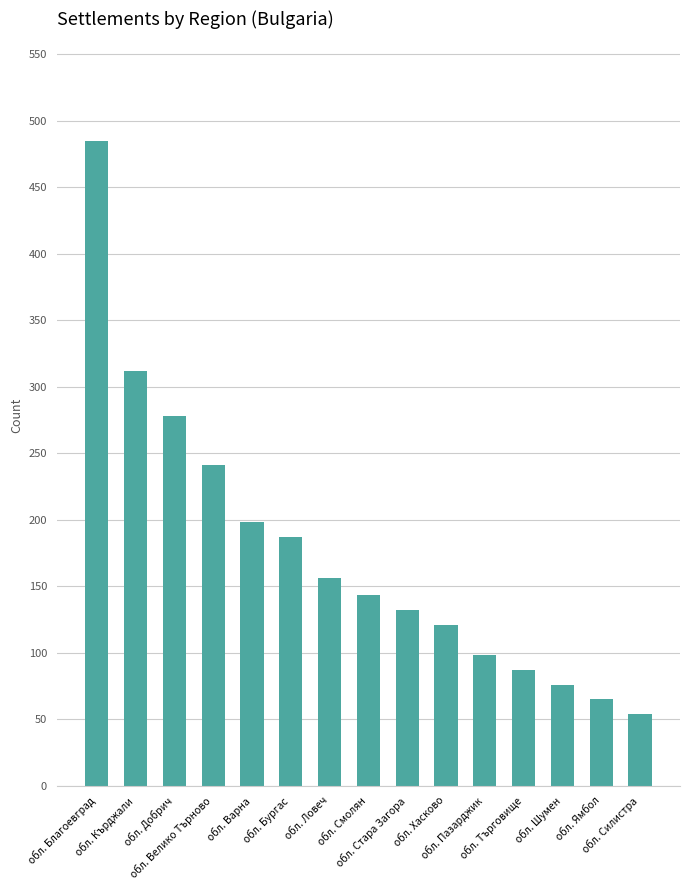

Reading left to right, extract all data points from this chart.

485	312	278	241	198	187	156	143	132	121	98	87	76	65	54